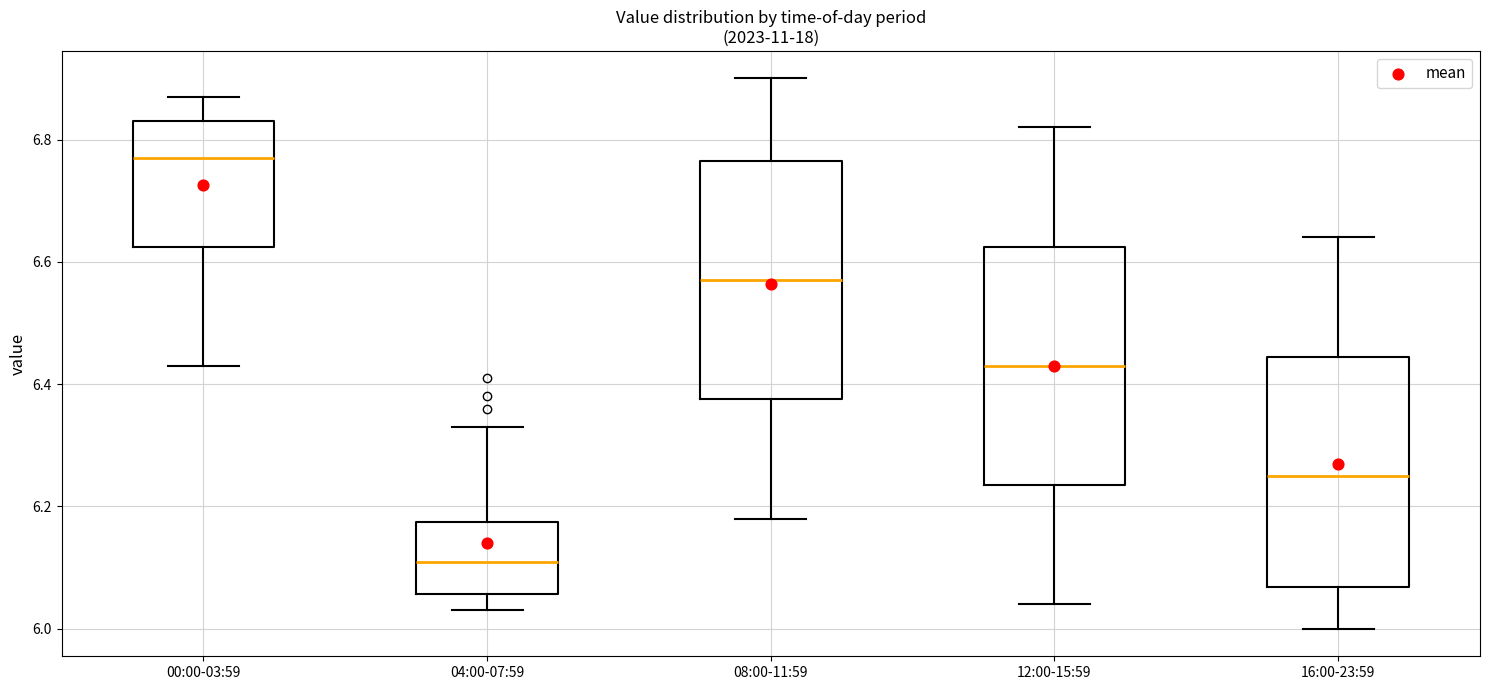

Reading left to right, transcribe this box plot: for each box, give where its median line is, the range the box spans, and where its two whiskers end, as read against the y-axis. The values are not printed on the chart, so give them approximately, as read against the axis.

00:00-03:59: median 6.78, box 6.62 to 6.84, whiskers 6.44 to 6.88
04:00-07:59: median 6.12, box 6.06 to 6.18, whiskers 6.04 to 6.34
08:00-11:59: median 6.58, box 6.38 to 6.76, whiskers 6.18 to 6.90
12:00-15:59: median 6.44, box 6.24 to 6.62, whiskers 6.04 to 6.82
16:00-23:59: median 6.26, box 6.06 to 6.44, whiskers 6.00 to 6.64